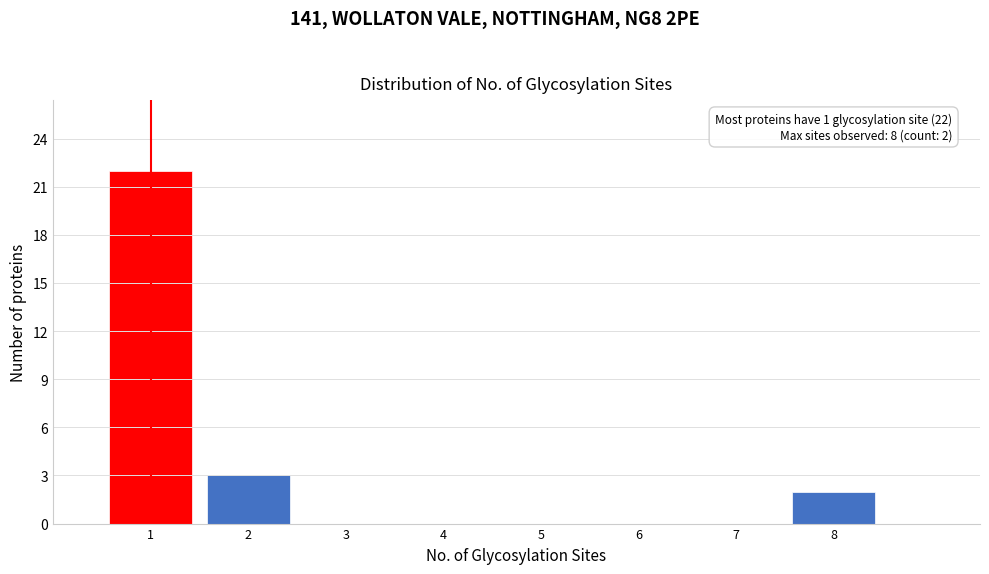

Reading left to right, extract all data points from this chart.

1=22	2=3	3=0	4=0	5=0	6=0	7=0	8=2